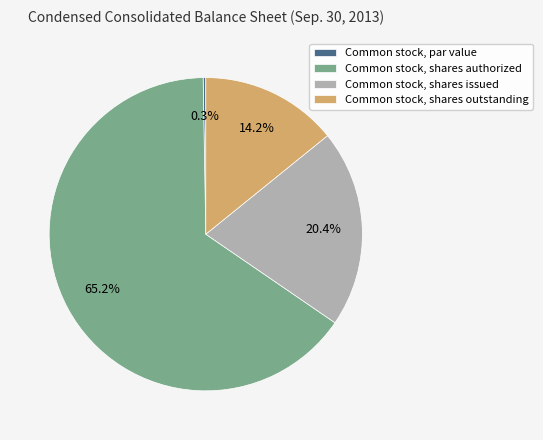

To the nearest percent, what percentage of the pie is Common stock, shares issued?

20%